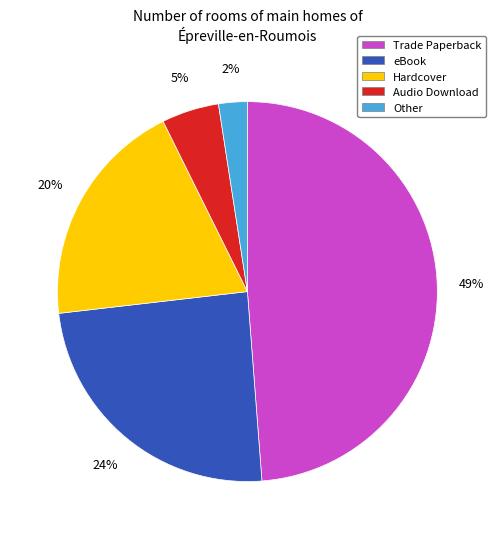

Is there any slice that represents more than half of the pie?

No